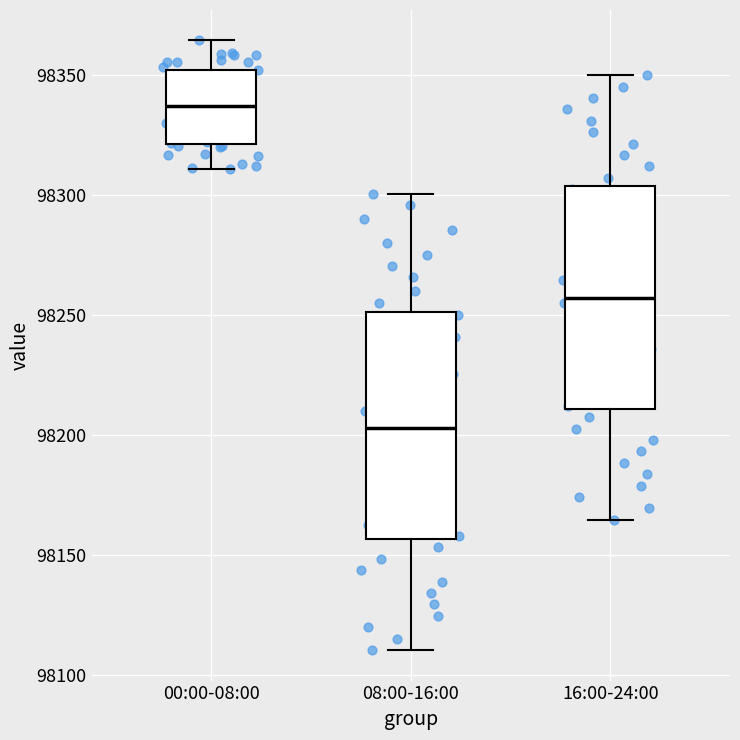

Reading left to right, read every box against the y-axis: the position of its median line, the range the box covers, and the ends of its whiskers. The values are not printed on the chart, so give them approximately, as read against the axis.

00:00-08:00: median 98335, box 98320 to 98350, whiskers 98310 to 98365
08:00-16:00: median 98205, box 98155 to 98250, whiskers 98110 to 98300
16:00-24:00: median 98255, box 98210 to 98305, whiskers 98165 to 98350